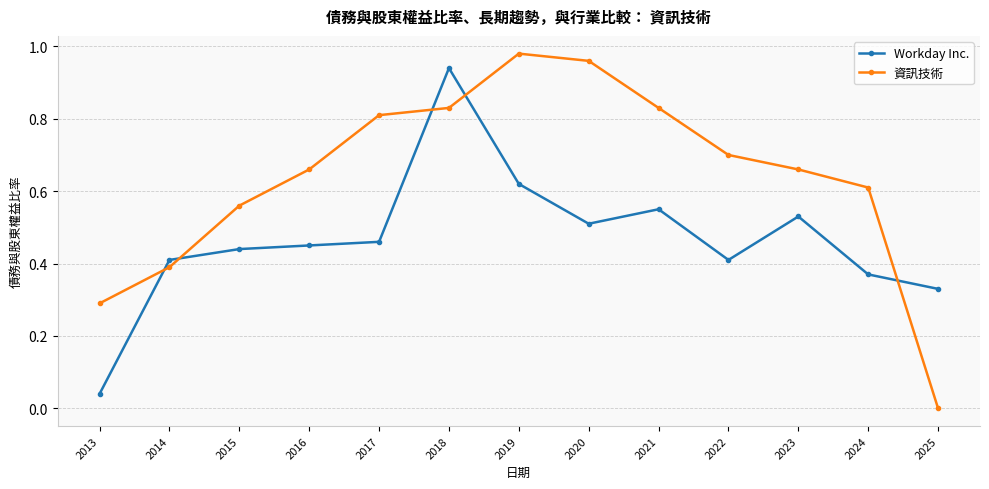

At which label does 資訊技術 reach its minimum?

2025